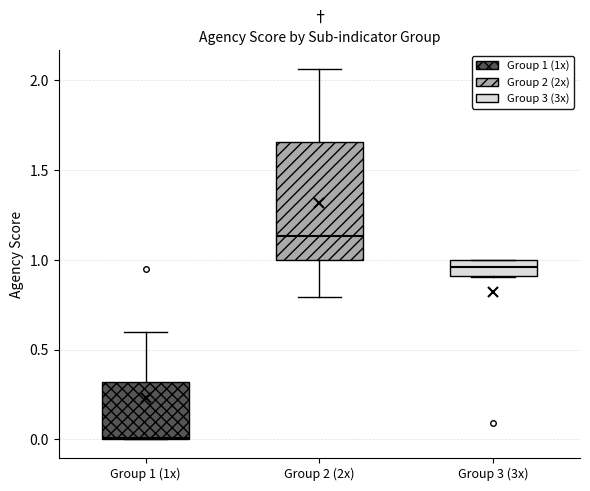

Where does the upper whisker of the box for Group 1 (1x) end on the y-axis? The values are not printed on the chart, so give them approximately, as read against the axis.

0.60